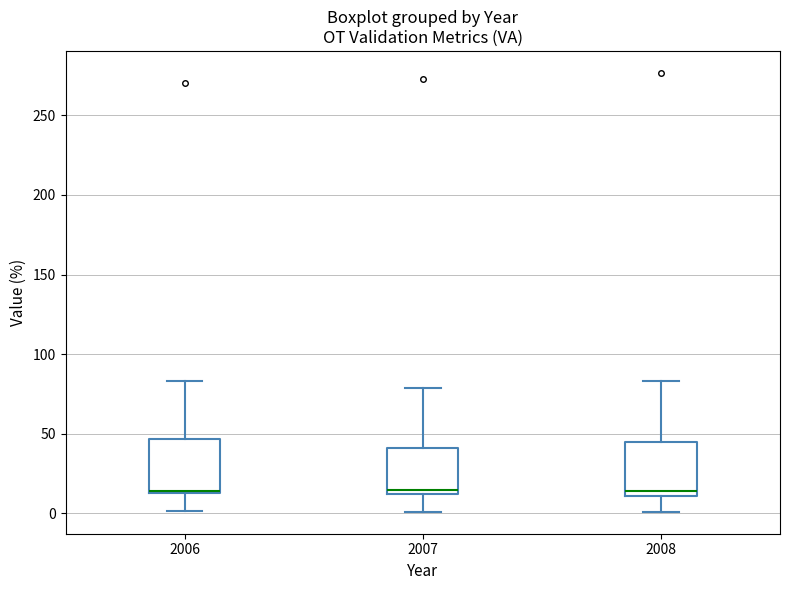

Where does the upper whisker of the box at x = 2008 end on the y-axis? The values are not printed on the chart, so give them approximately, as read against the axis.

85